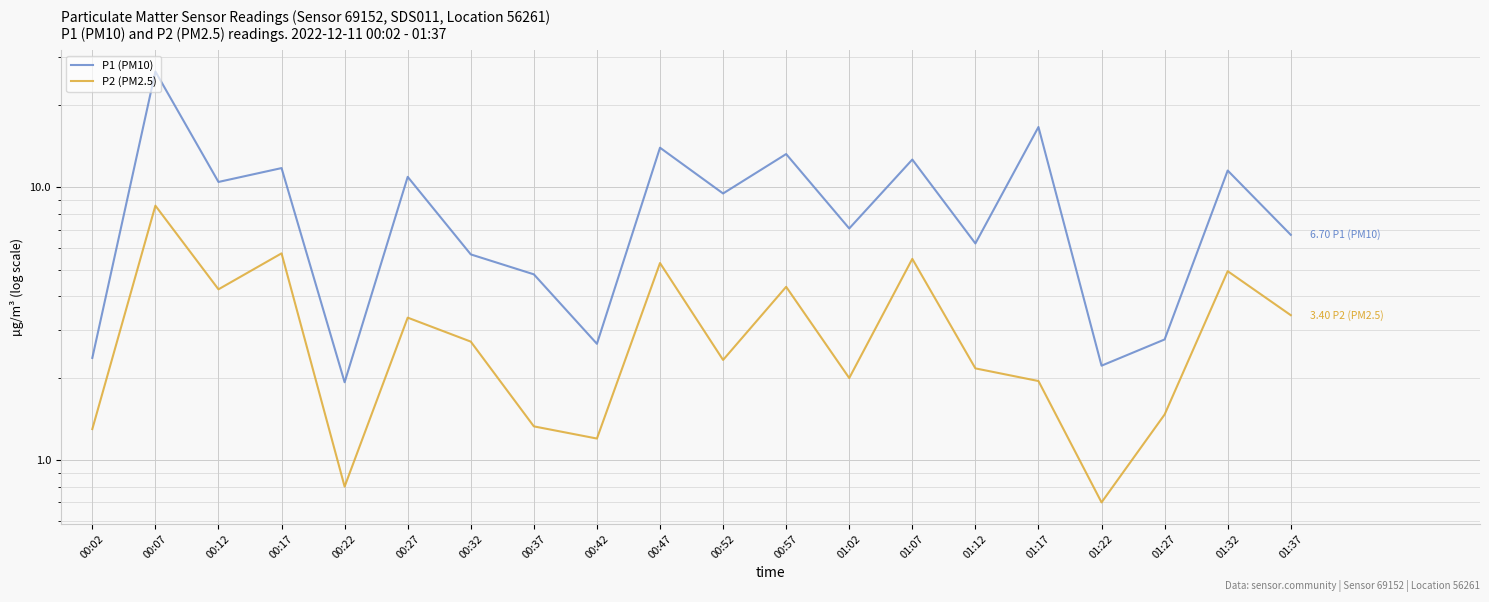

What is the difference between the highest and lowest values at 01:07?

7.2